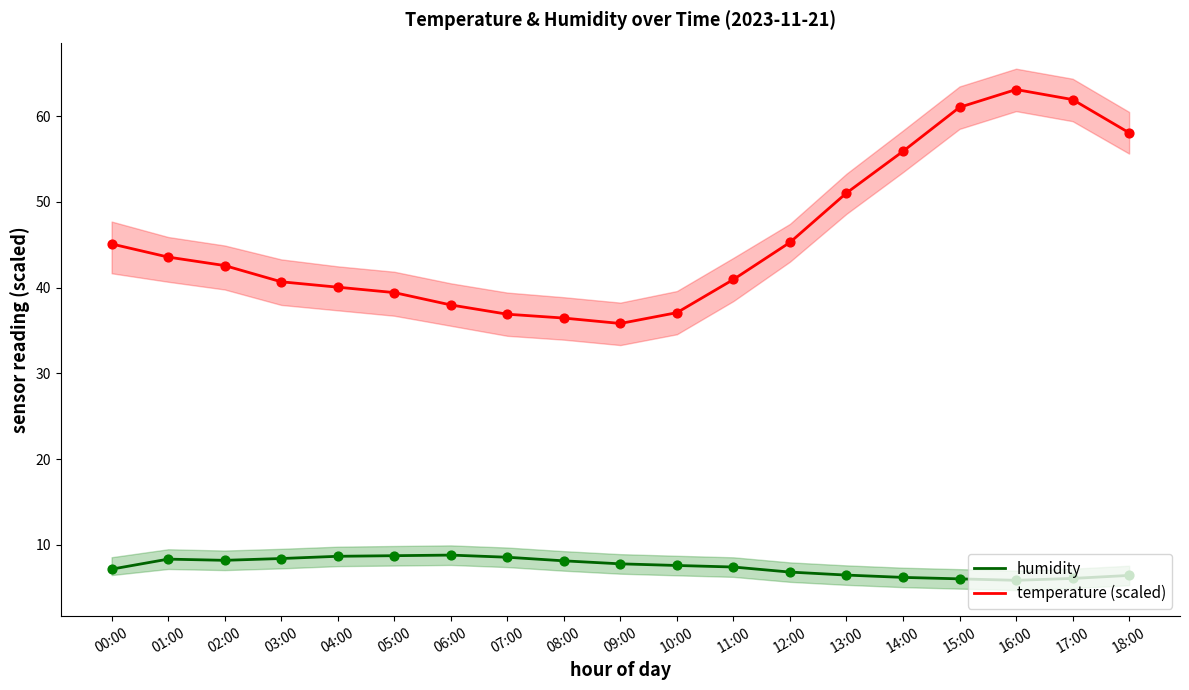

Which series has the largest Y range (max minus min)?

temperature (scaled)